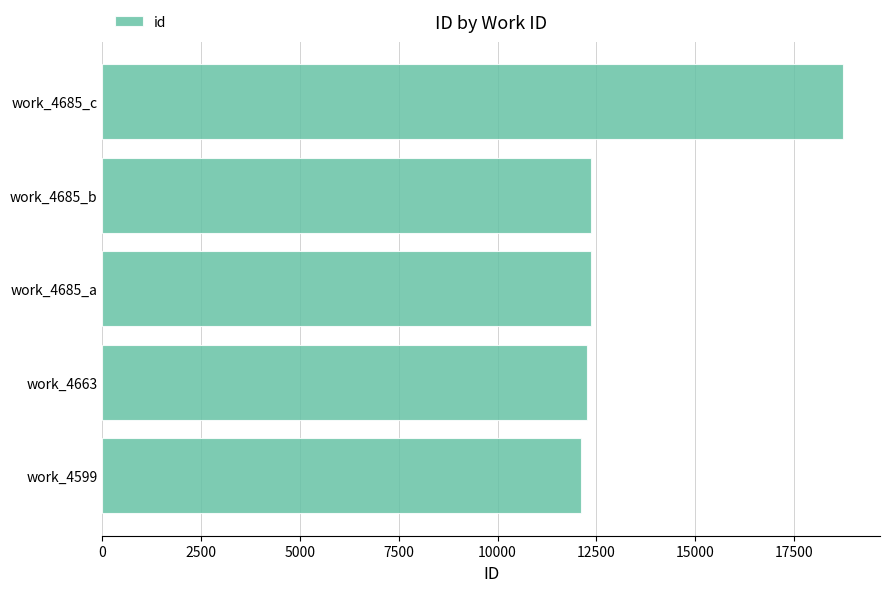

How many values are below 12357?

2